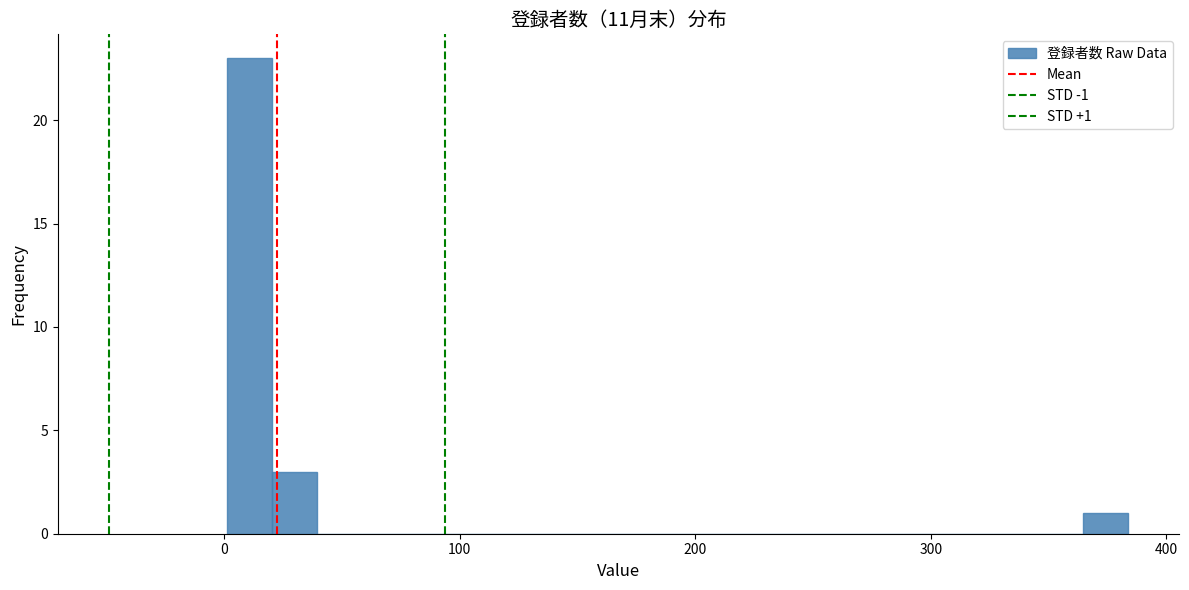

Read against the x-axis, roughly where is the centre of the tallest bar?

10